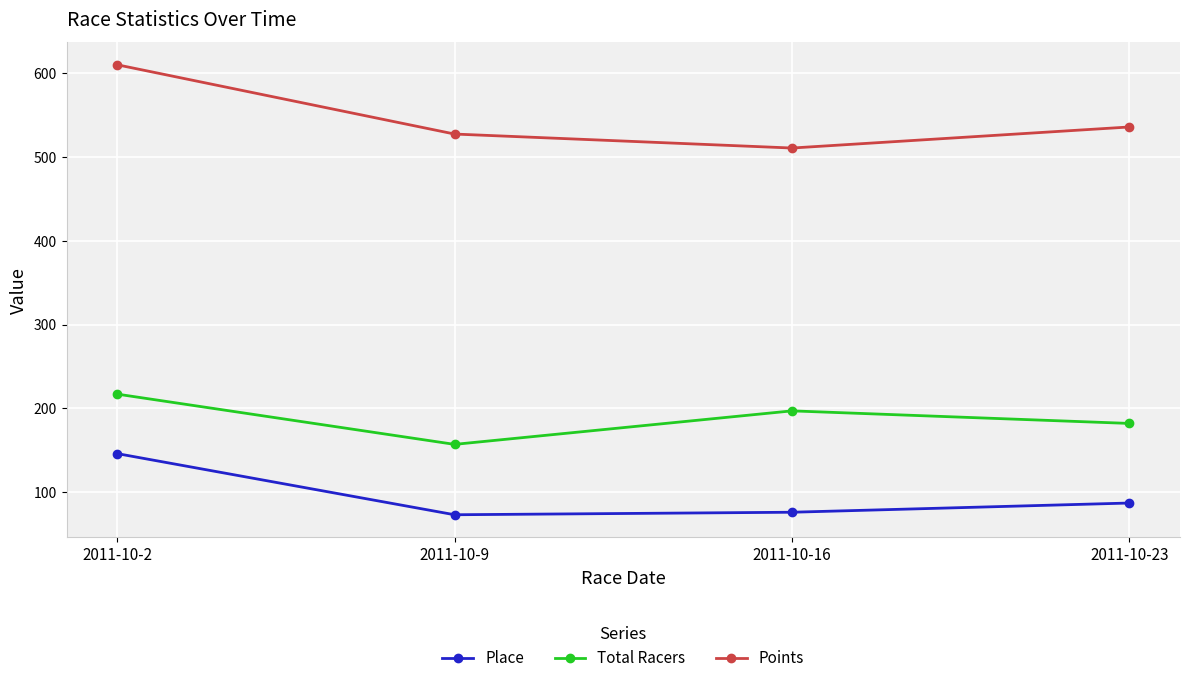

Rank the categories by Points value from lowest to highest.

2011-10-16, 2011-10-9, 2011-10-23, 2011-10-2